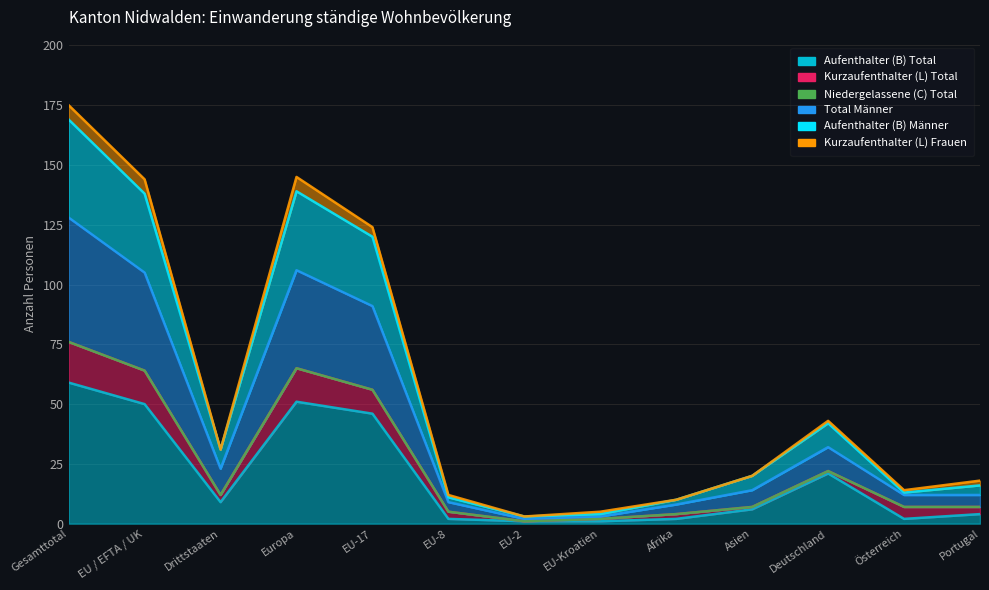

What is the greatest value displayed?

175